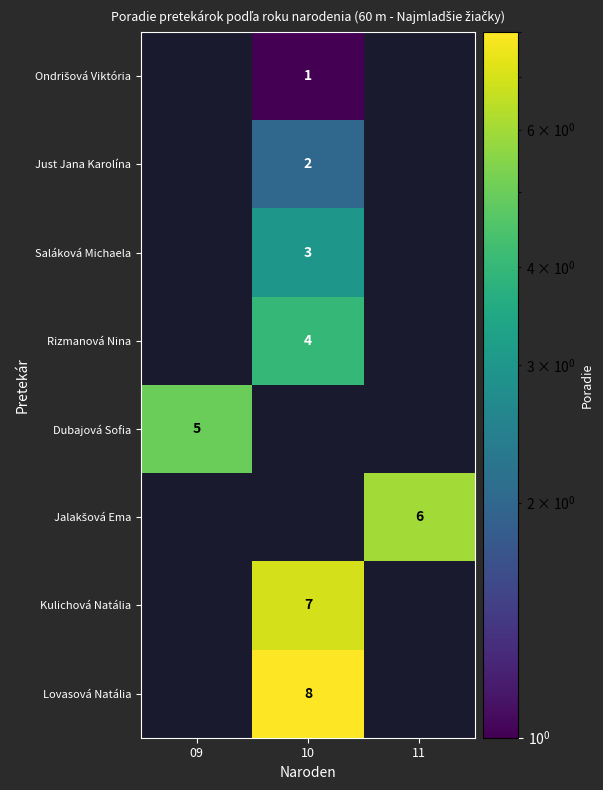

What is the maximum value shown in the chart?

8